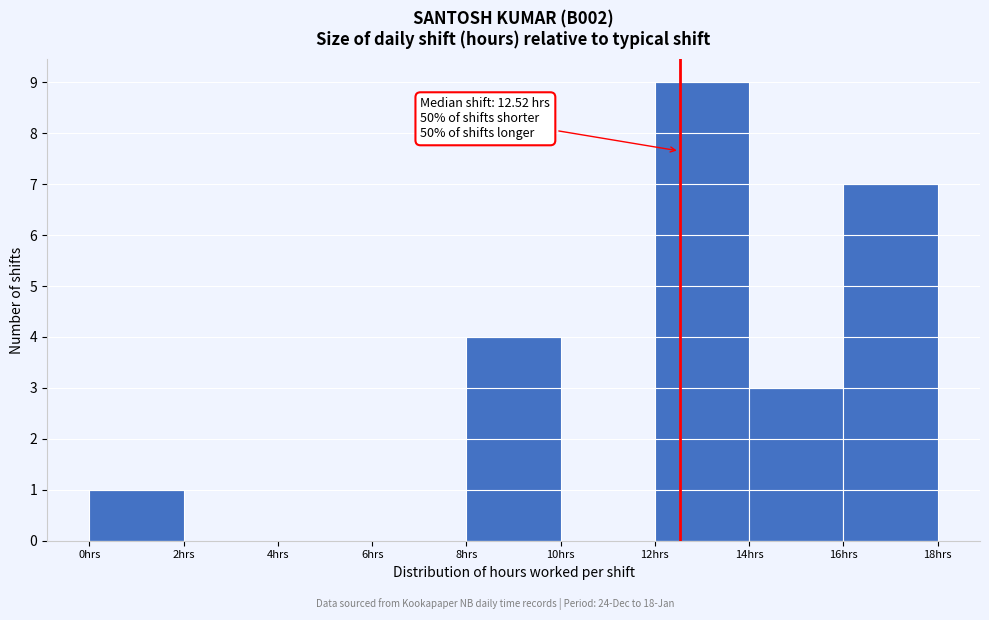

Over which range of the x-axis is the bar tallest?

12 to 14